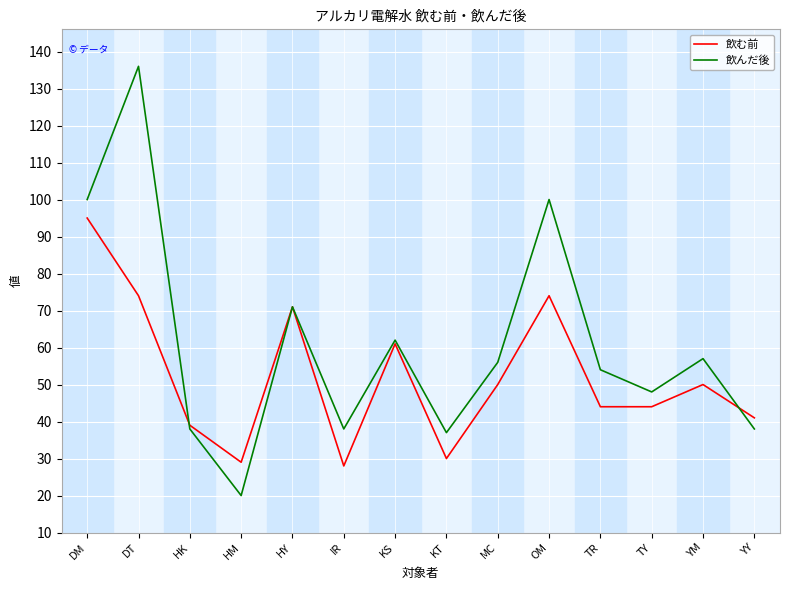

List the series in order of their overall mean, highest first.

飲んだ後, 飲む前